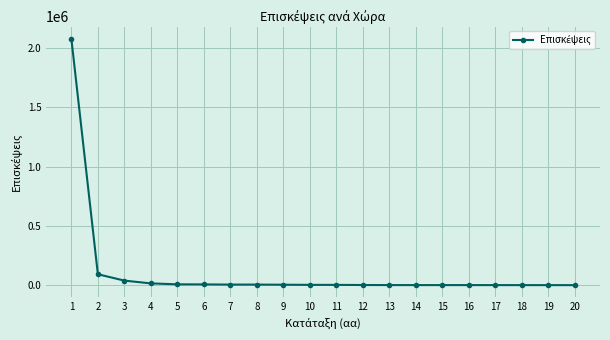

What is the maximum value shown in the chart?

2075877